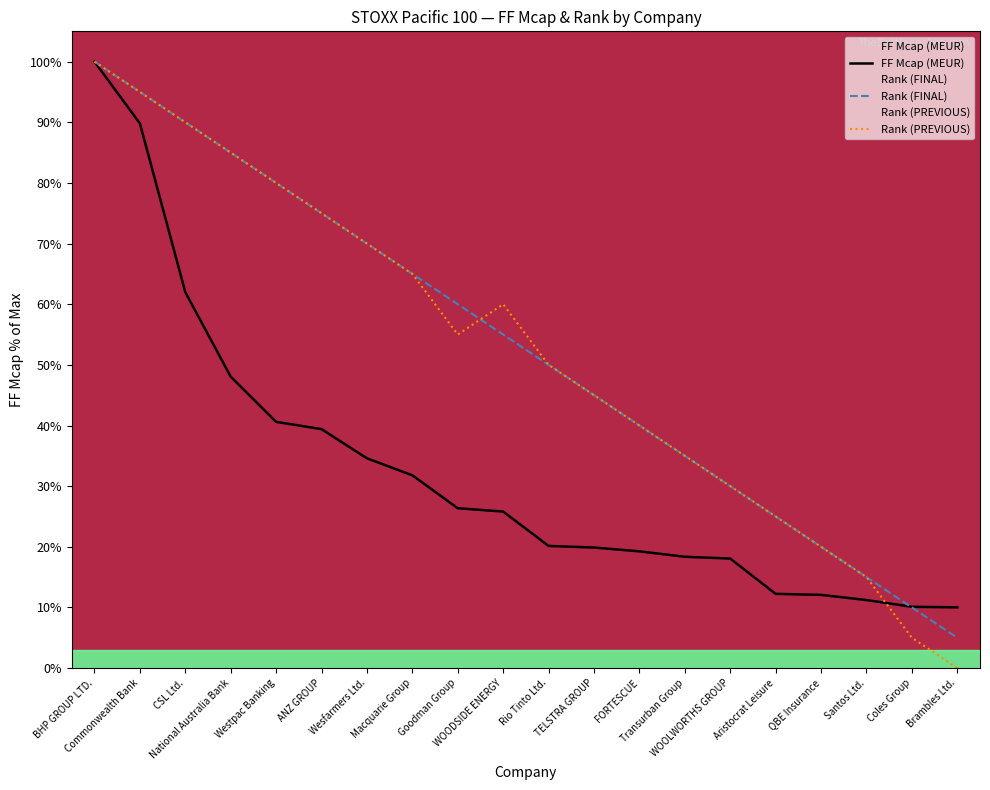

What is the label of the 20th point from the left?

Brambles Ltd.